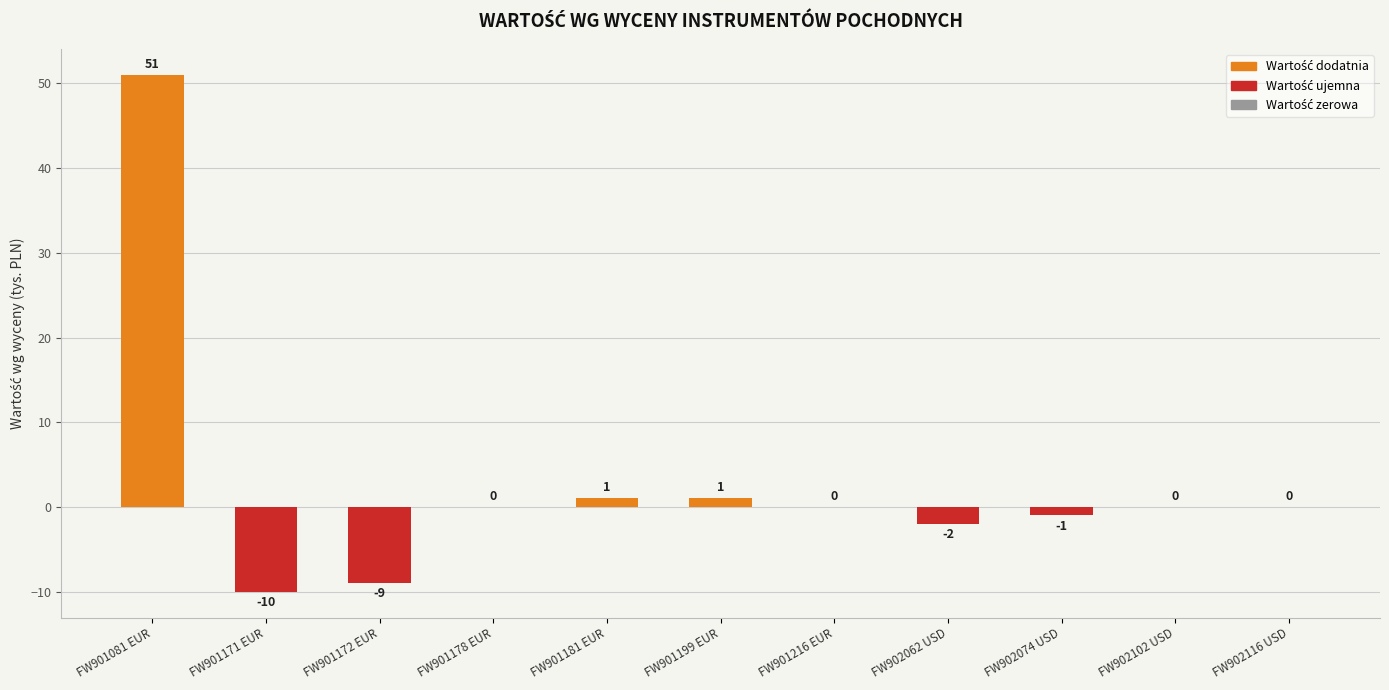

The value at FW902062 USD is -2. True or false?

True